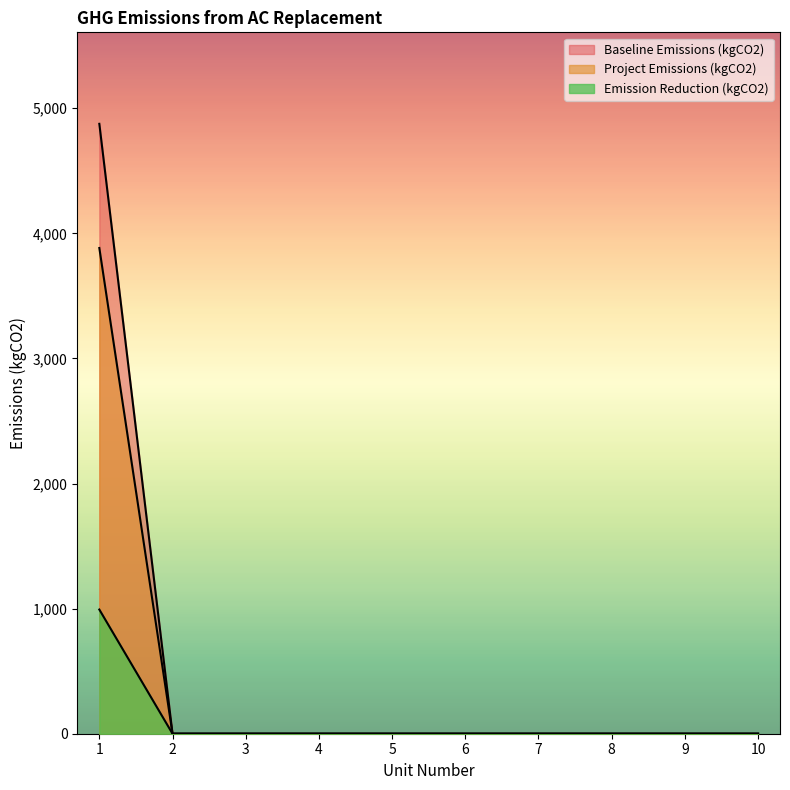

Is it true that Project Emissions (kgCO2) equals 0.0 at 7?

True